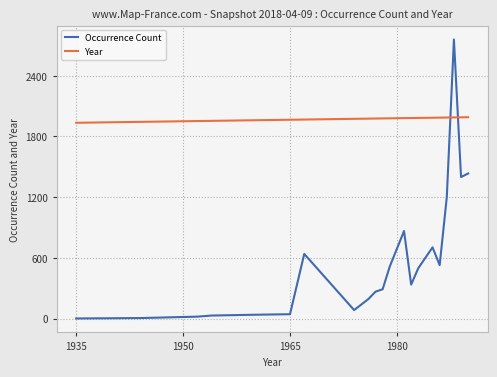

Which series has the largest total across all categories?

Year